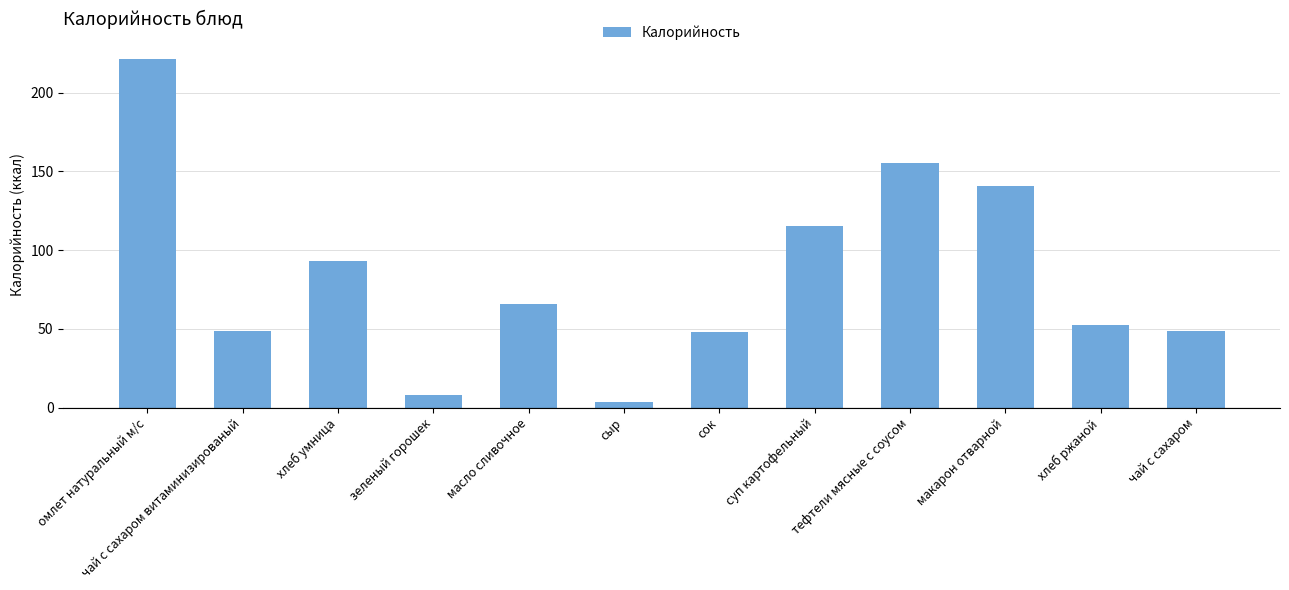

What position from the right is хлеб умница?

10